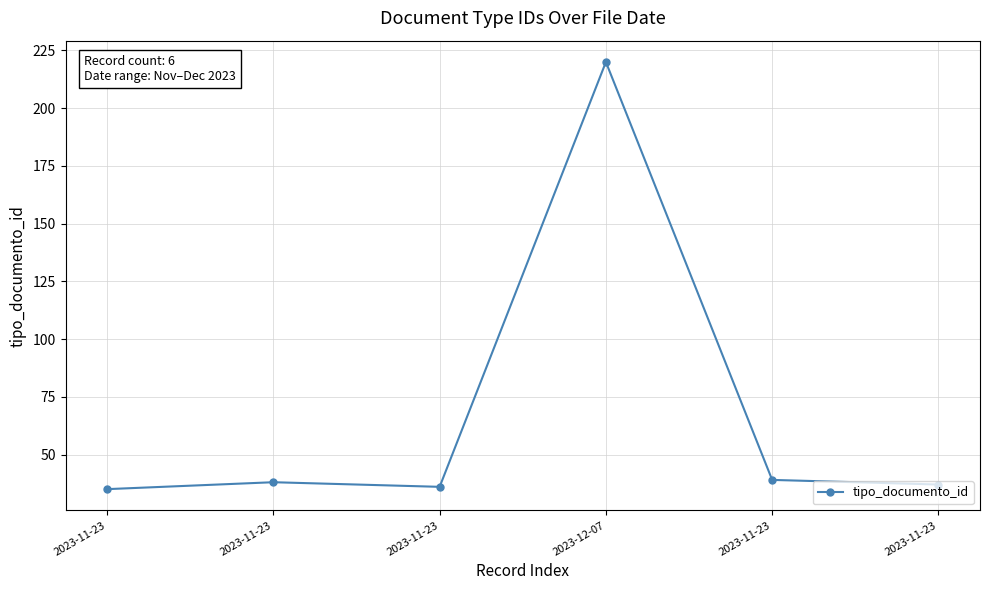

Reading right to left, what are all the values shown in this chart?

37	39	220	36	38	35